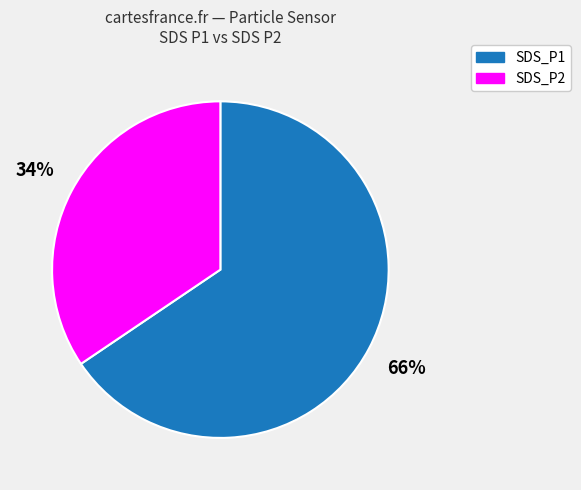

Rank the categories by value from highest to lowest.

SDS_P1, SDS_P2